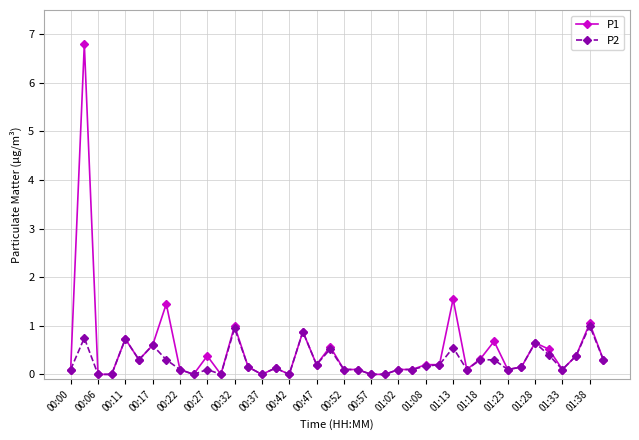

Which series has the widest spread of values?

P1